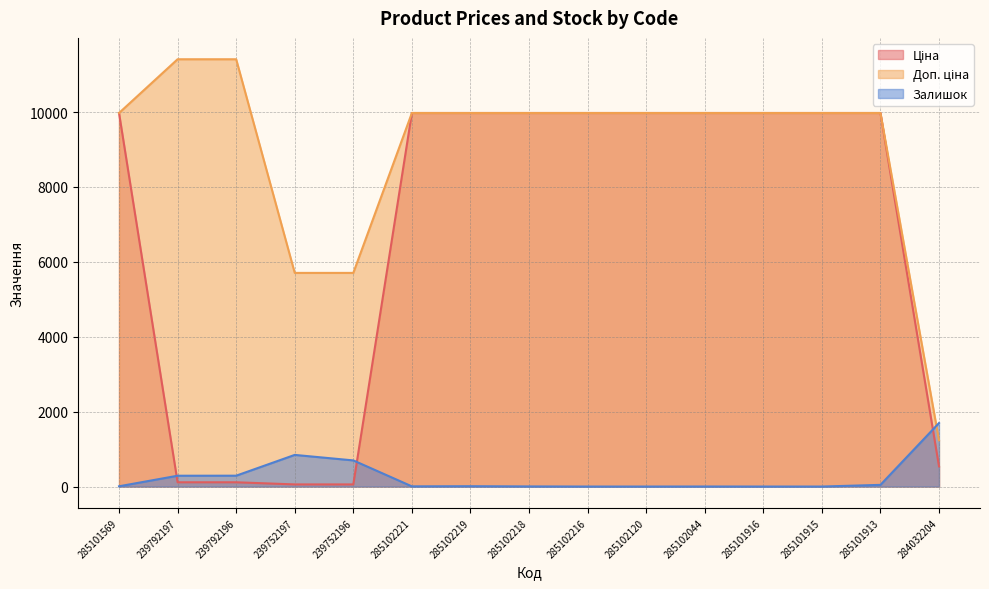

At which category does Залишок reach its first local peak?

239752197